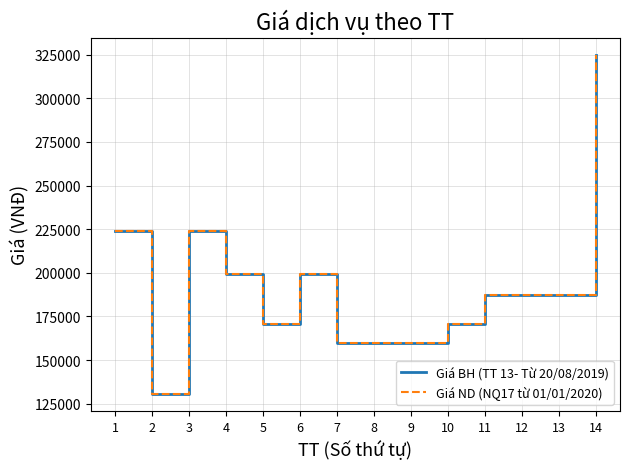

At how many categories does at least one series exceed 217452?

3